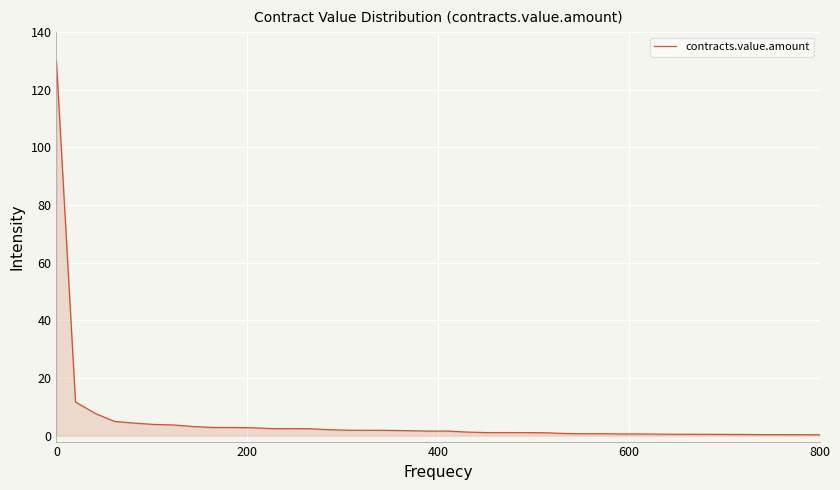

What is the difference between the maximum and minimum values?

129.6